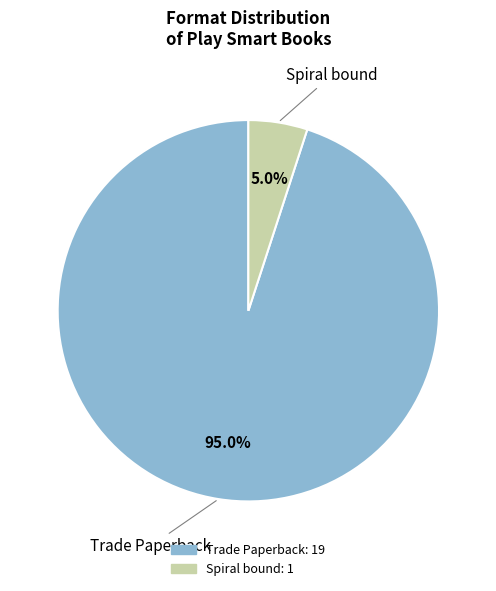

To the nearest percent, what portion does Spiral bound represent?

5%